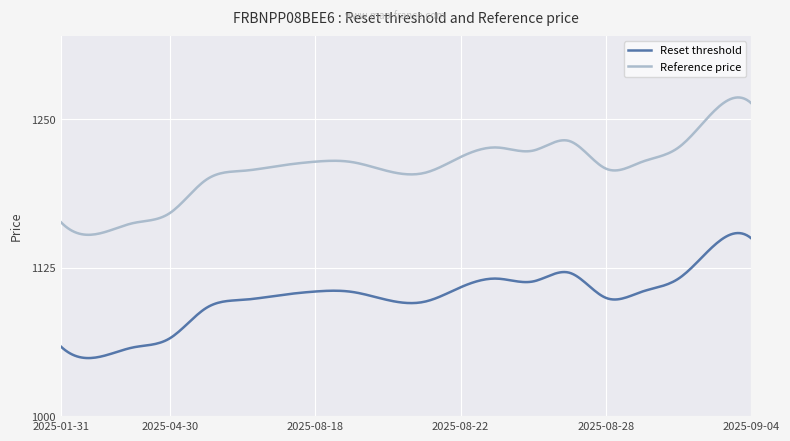

What is the difference between the maximum and minimum values in the Reset threshold series?

105.2